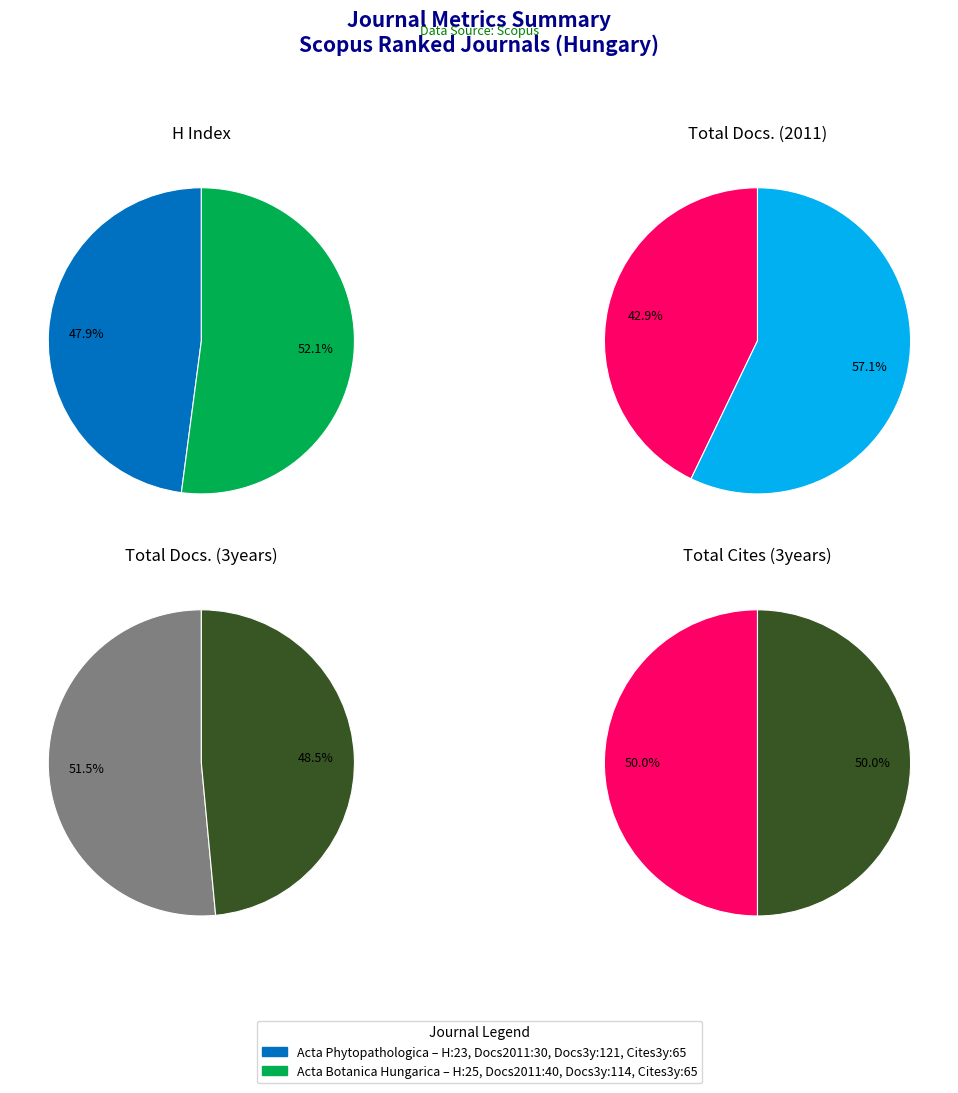

To the nearest percent, what percentage of the pie is Acta Botanica Hungarica?

52%